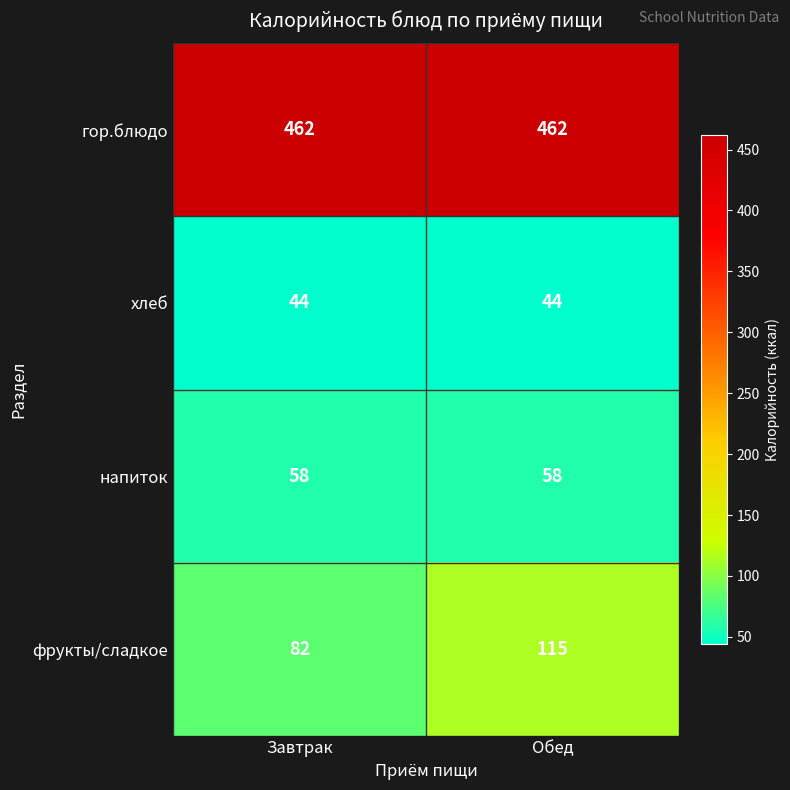

Is it true that хлеб equals 44 at Обед?

True